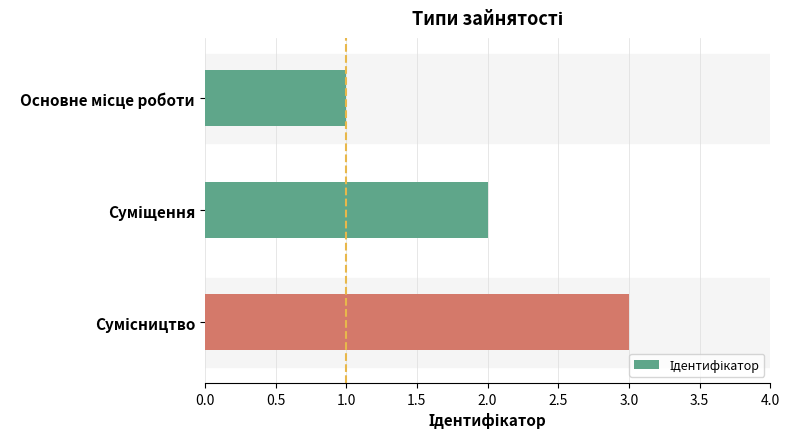

What is the maximum value shown in the chart?

3